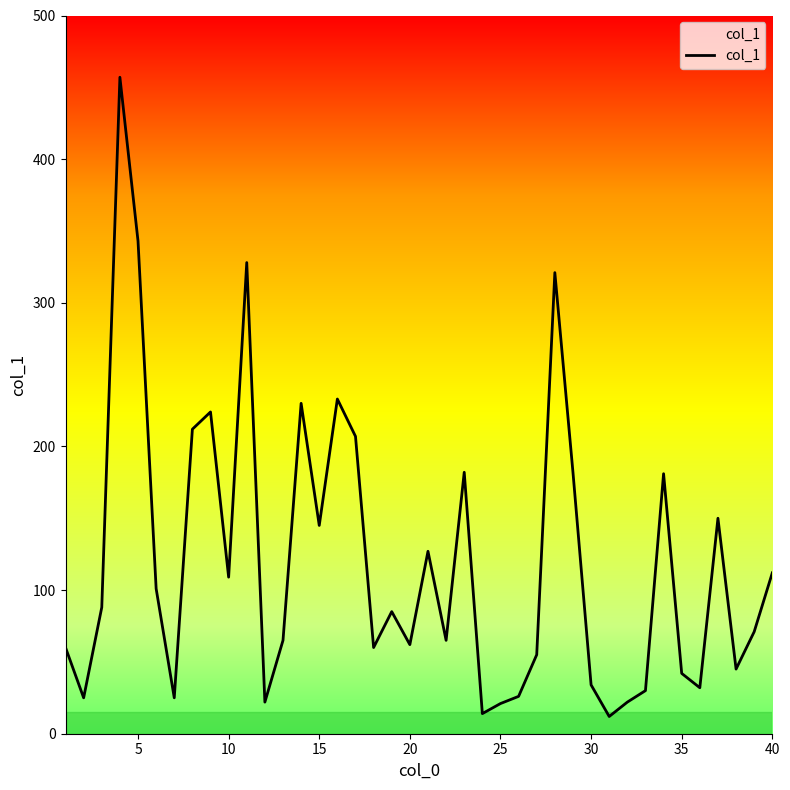

What is the smallest value displayed?

12